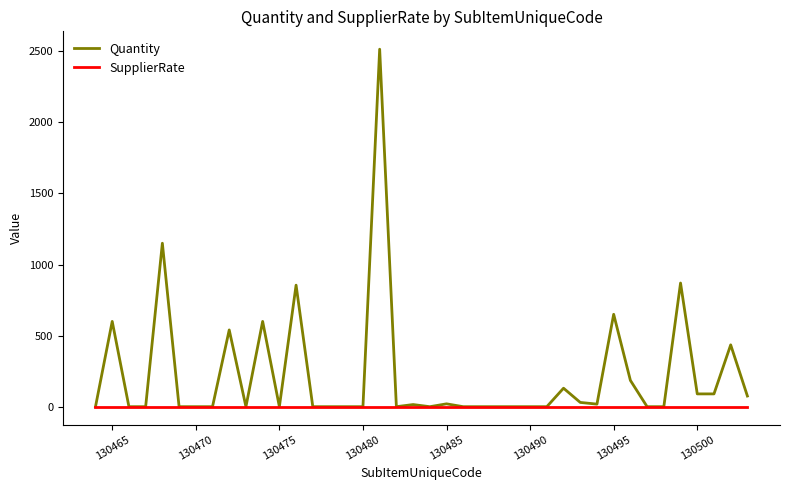

What is the maximum value shown in the chart?

2515